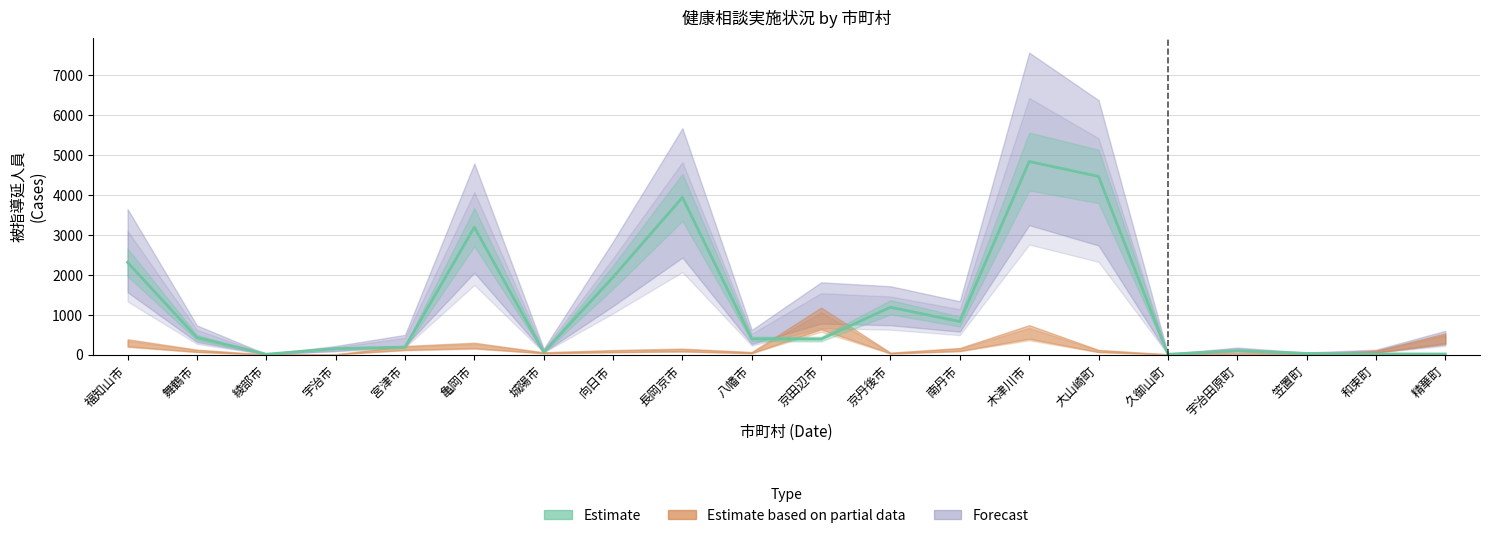

How many interior local valleys does the Estimate based on partial data series have?

6